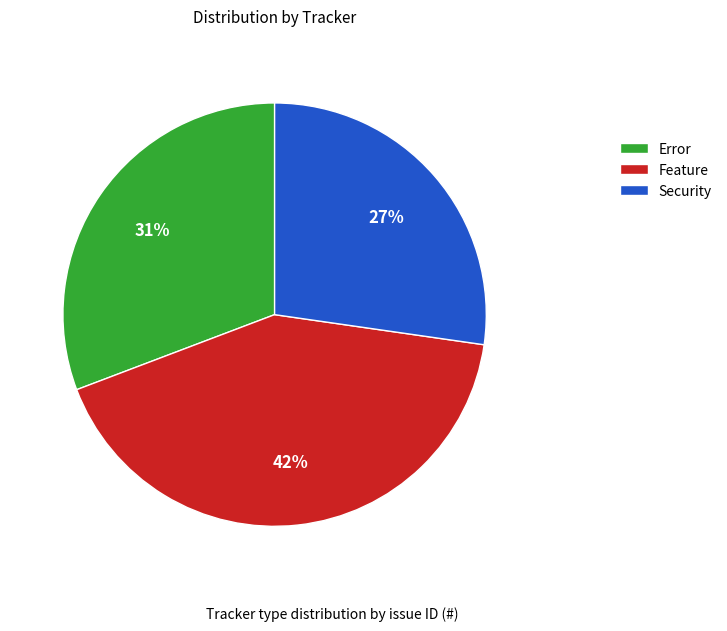

What is the ratio of the value at Error to the value at Security?

1.1